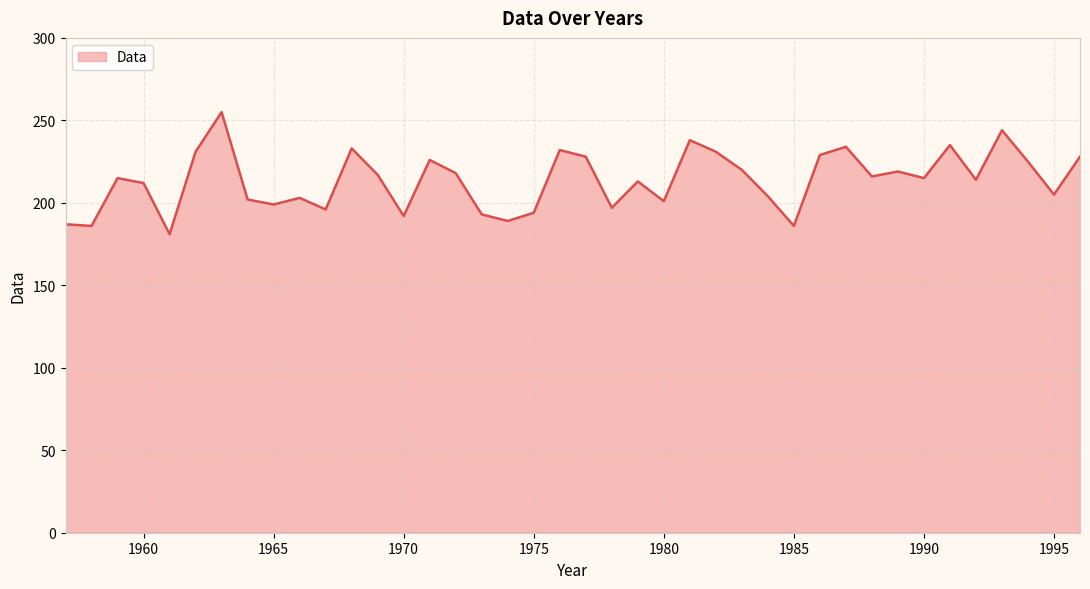

What is the difference between the maximum and minimum values?

74